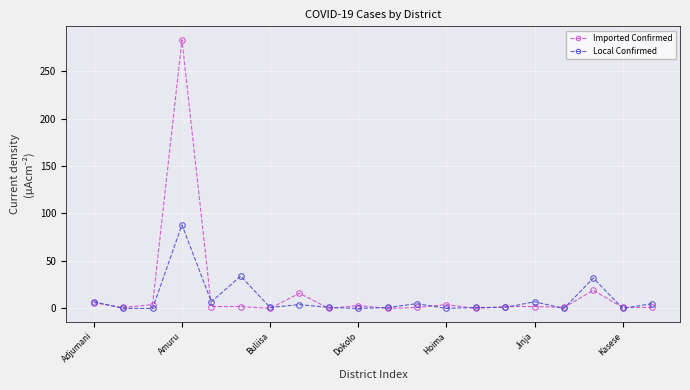

List the series in order of their peak value, lowest first.

Local Confirmed, Imported Confirmed